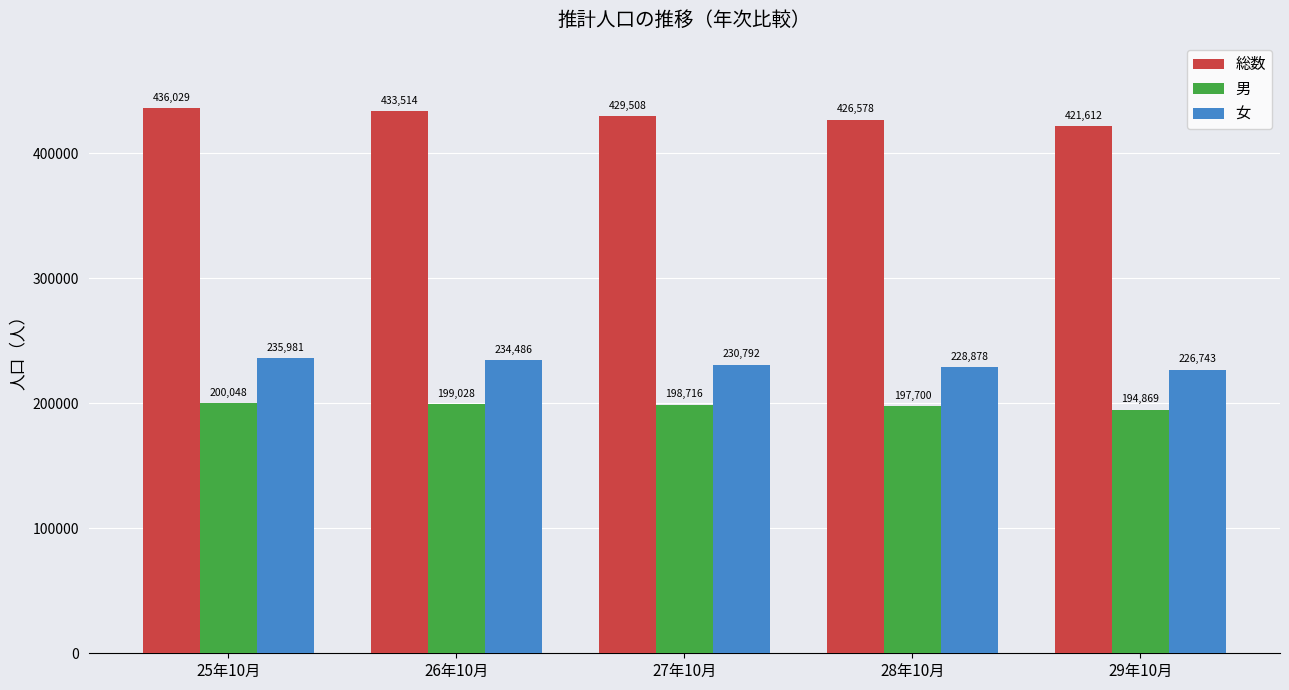

Count the number of data series in this chart.

3